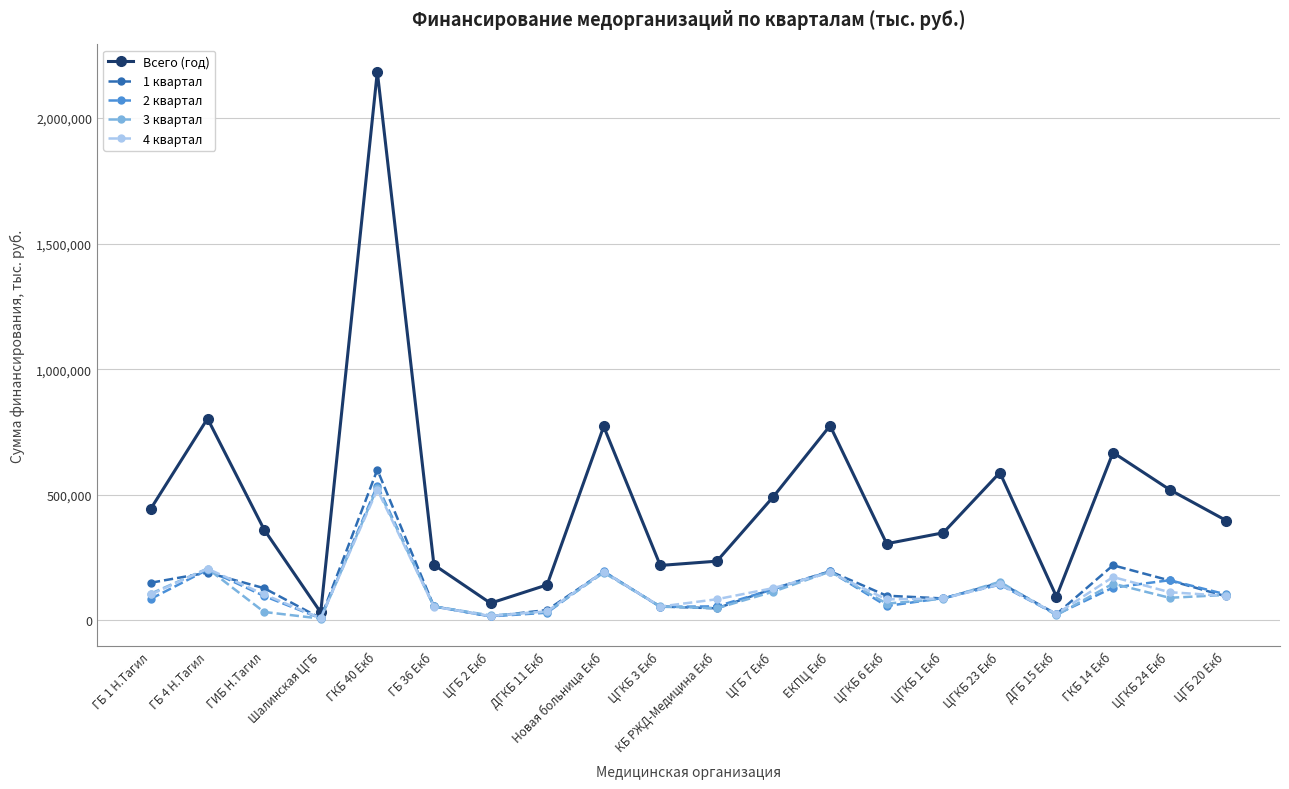

At which category is the sum across all series the highest?

ГКБ 40 Екб